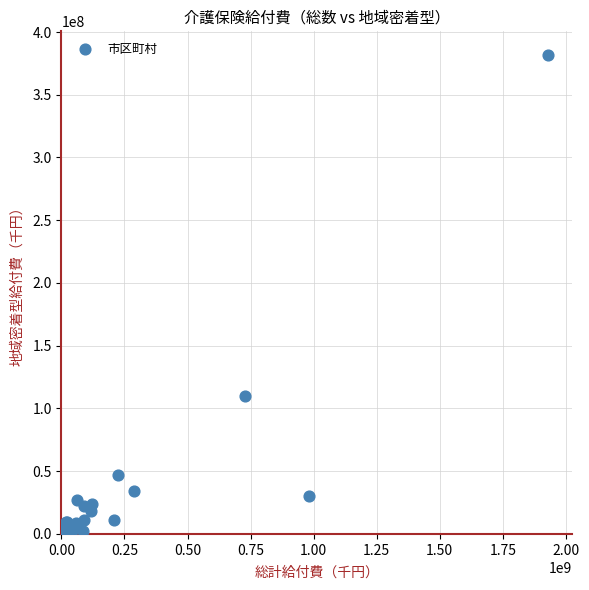

What Y value in the scatter plot is closest to 190729302?

110306210